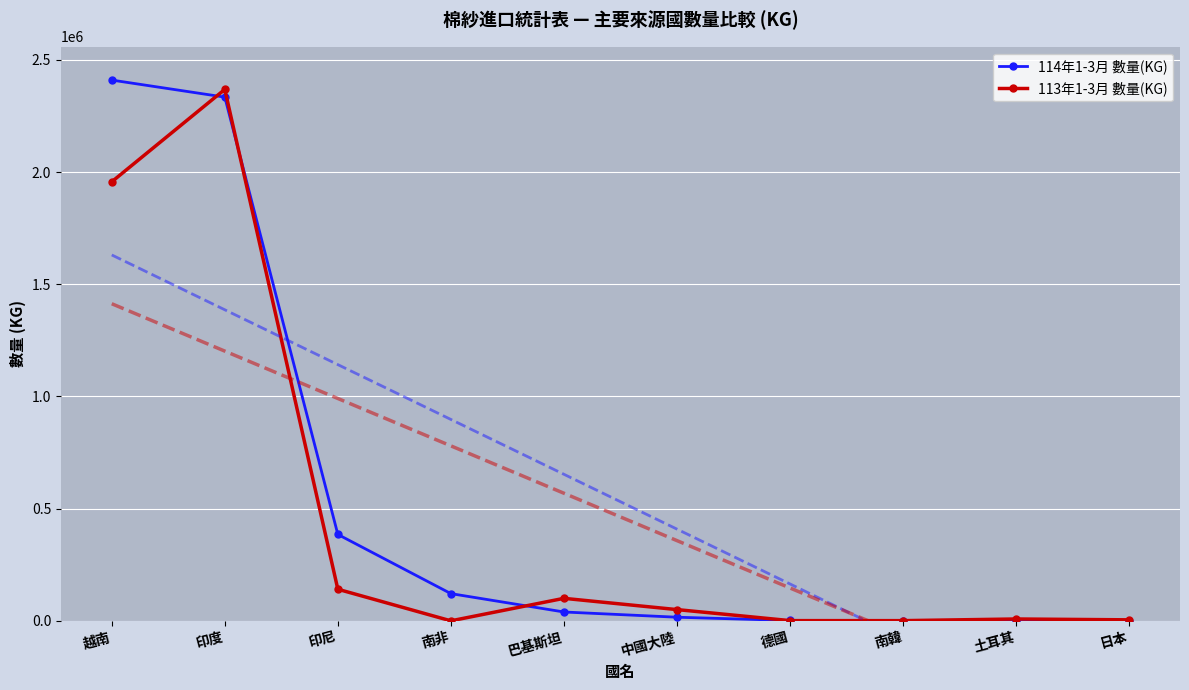

What are all the series names shown in the legend?

114年1-3月 數量(KG), 113年1-3月 數量(KG)